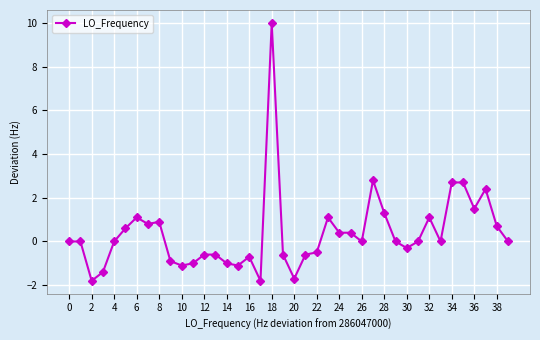

What is the greatest value displayed?

10.0